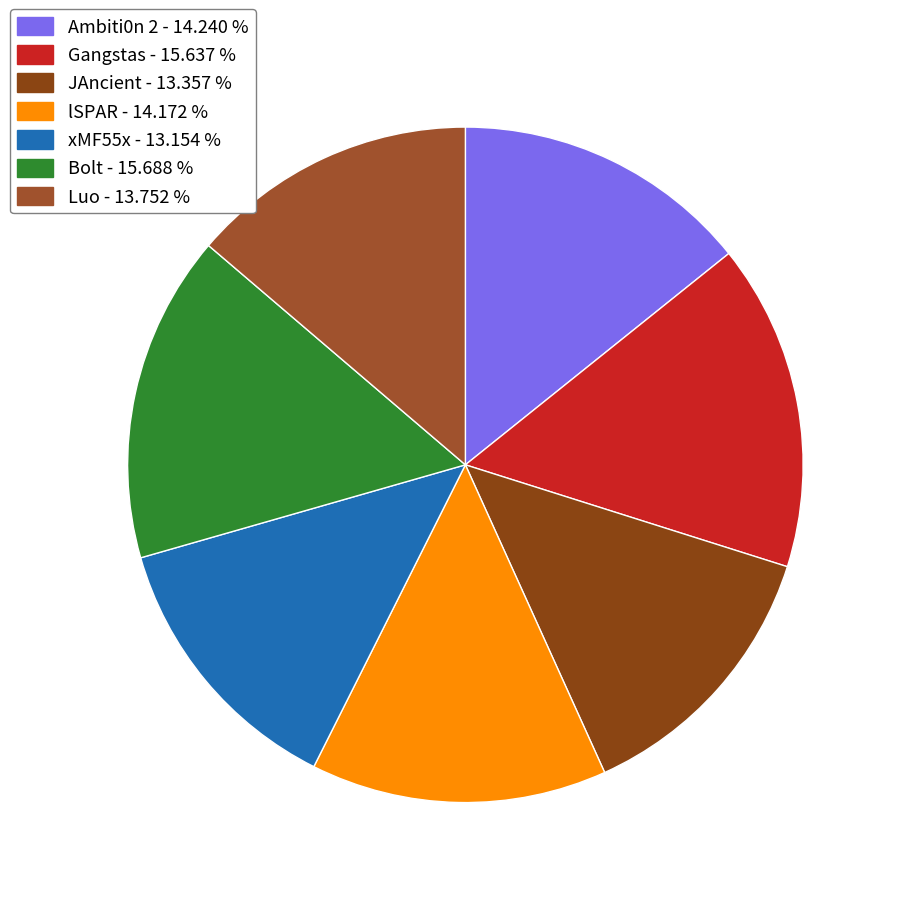

Which slice is the largest?

Bolt